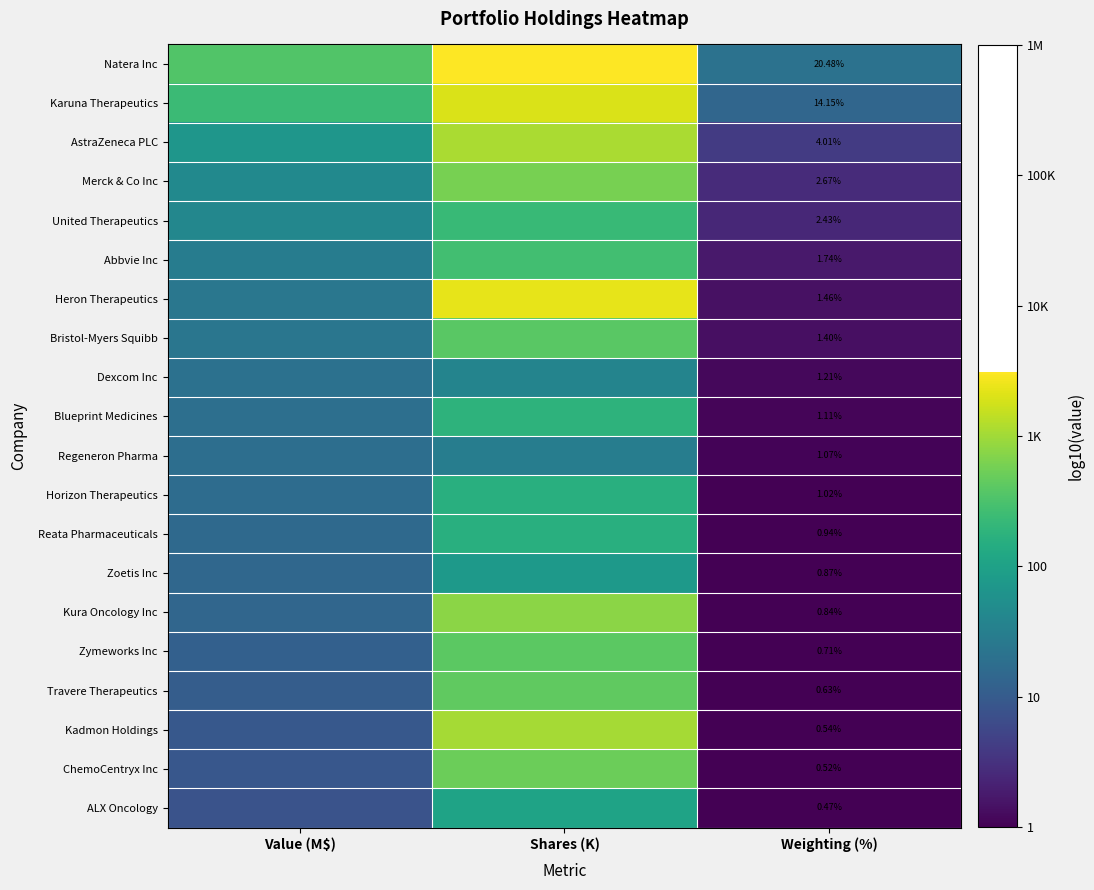

Is the value of Kura Oncology Inc at Weighting (%) greater than the value of Zymeworks Inc at Weighting (%)?

Yes